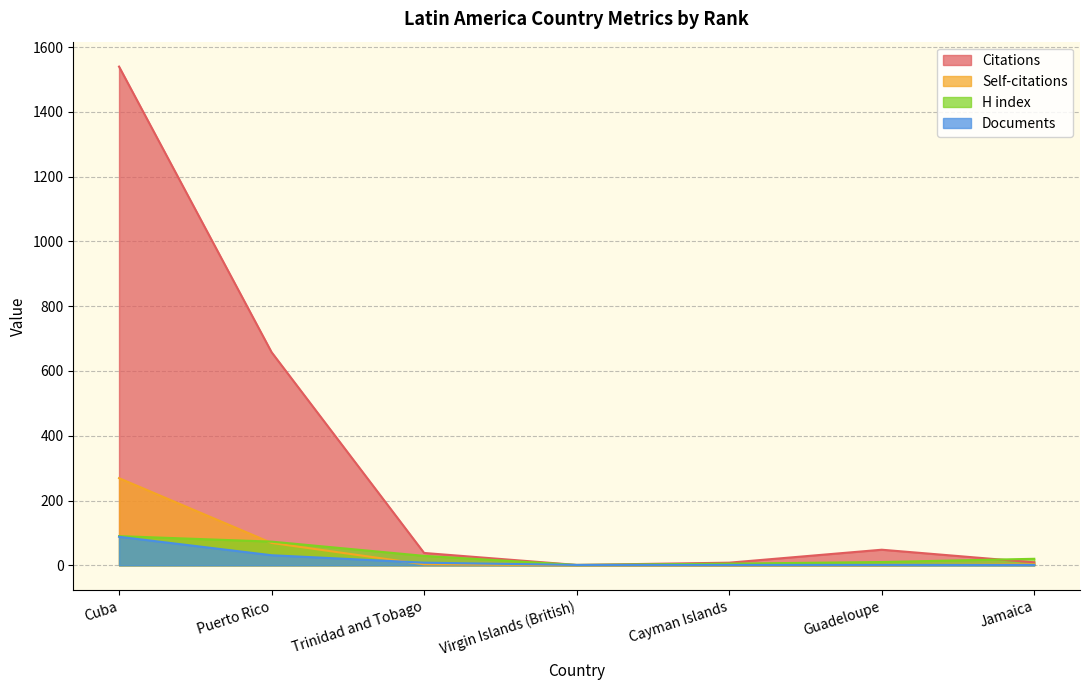

Which series changed the most between Puerto Rico and Jamaica?

Citations